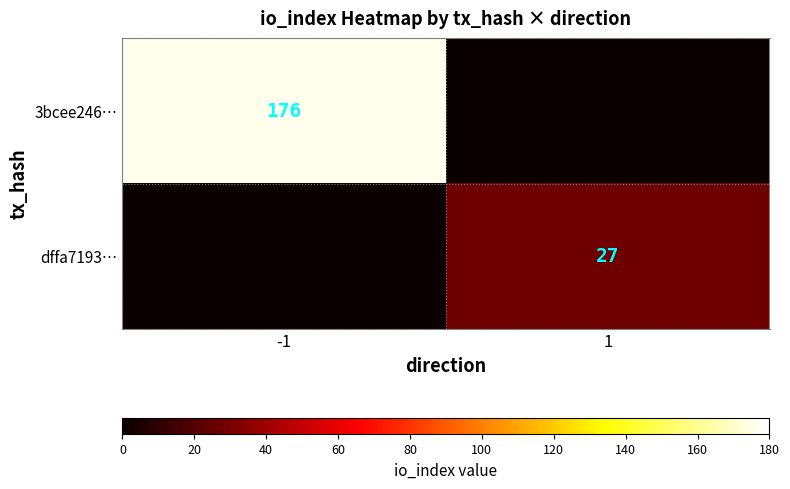

What is the difference between the highest and lowest values at 1?

27